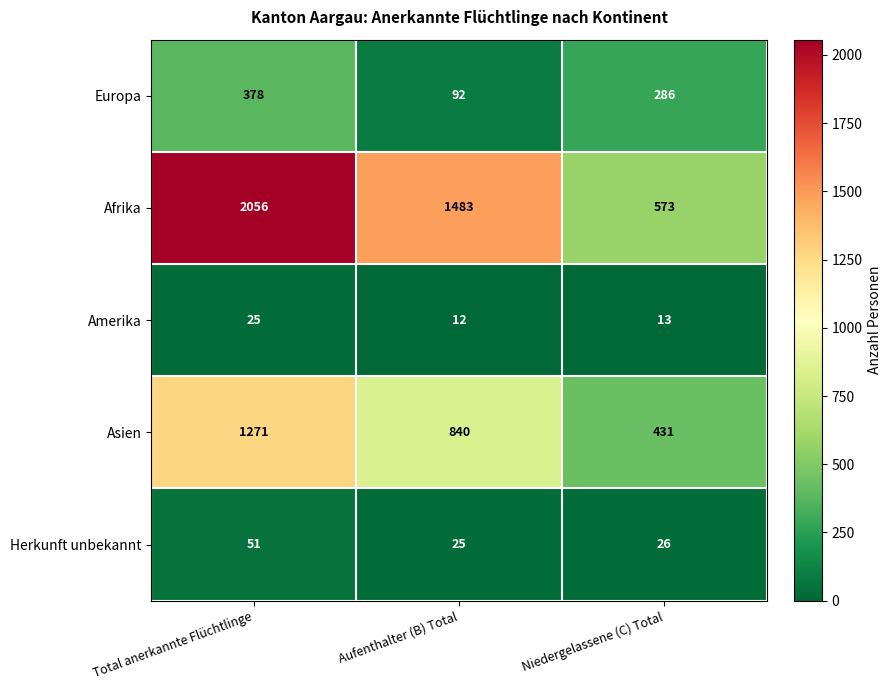

What is the average value of the Amerika series?

17